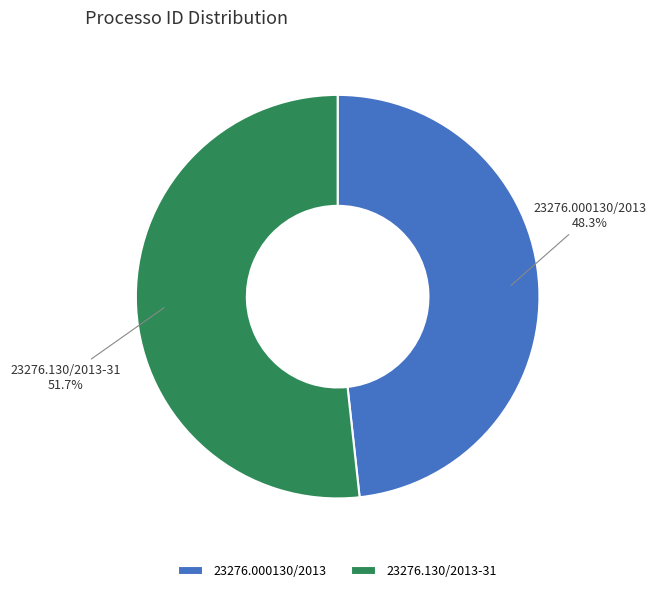

To the nearest percent, what portion does 23276.130/2013-31 represent?

52%